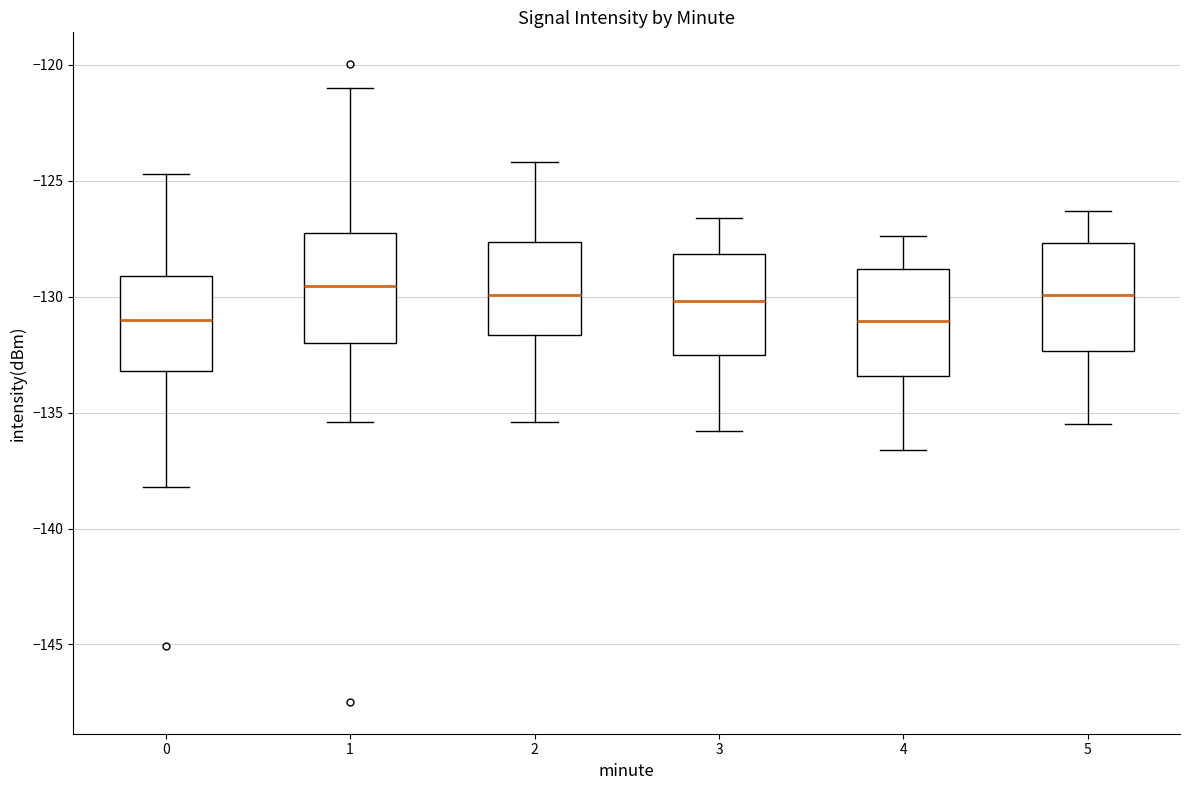

Where does the lower whisker of the box at x = 1 end on the y-axis? The values are not printed on the chart, so give them approximately, as read against the axis.

-135.5